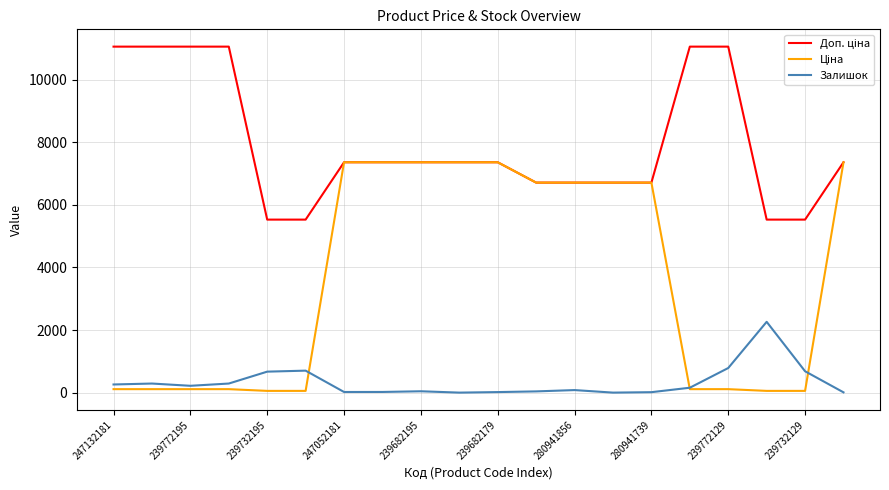

What is the maximum value for Залишок?

2262.0